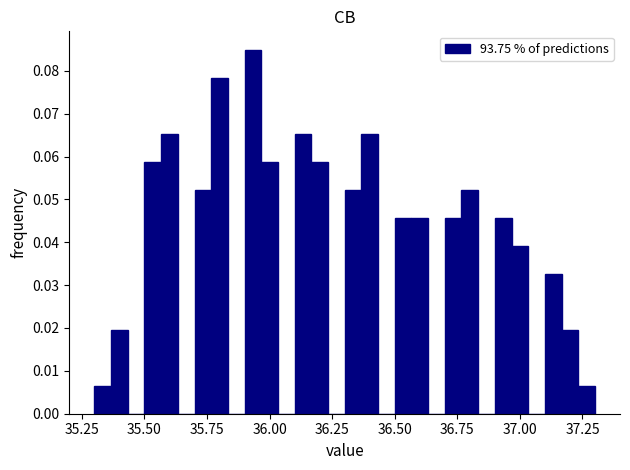

Around what value on the x-axis is the tallest bar? Give the approximate position of its centre, as read against the axis.

35.95